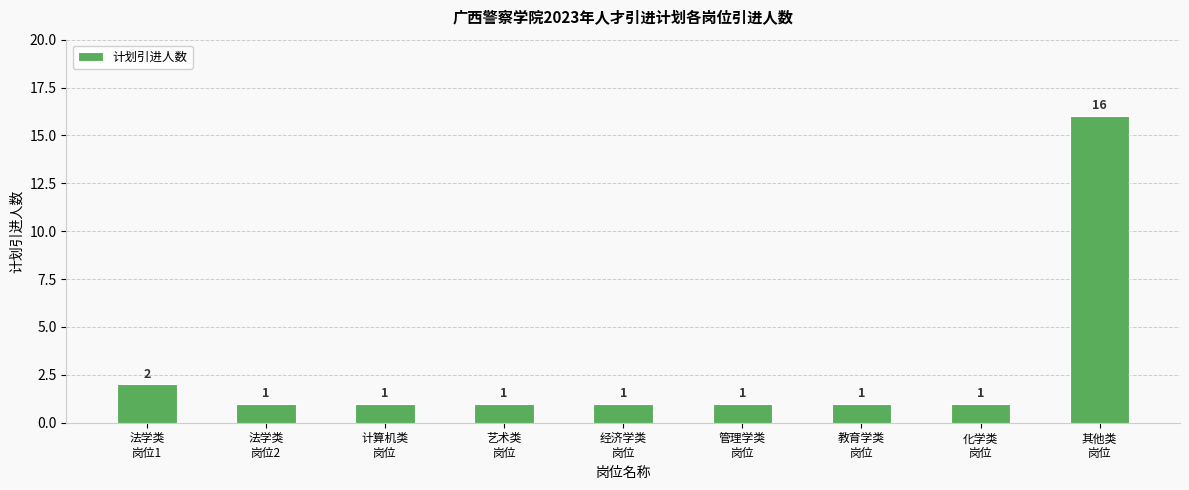

What is the smallest value displayed?

1